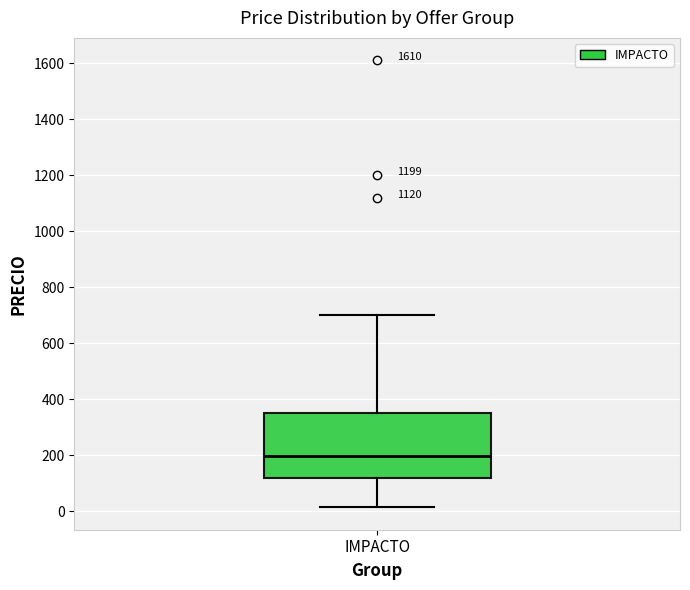

Read this box plot against the y-axis: the position of the median line, the range covered by the box, and the ends of both whiskers. The values are not printed on the chart, so give them approximately, as read against the axis.

median 200, box 120 to 360, whiskers 20 to 700